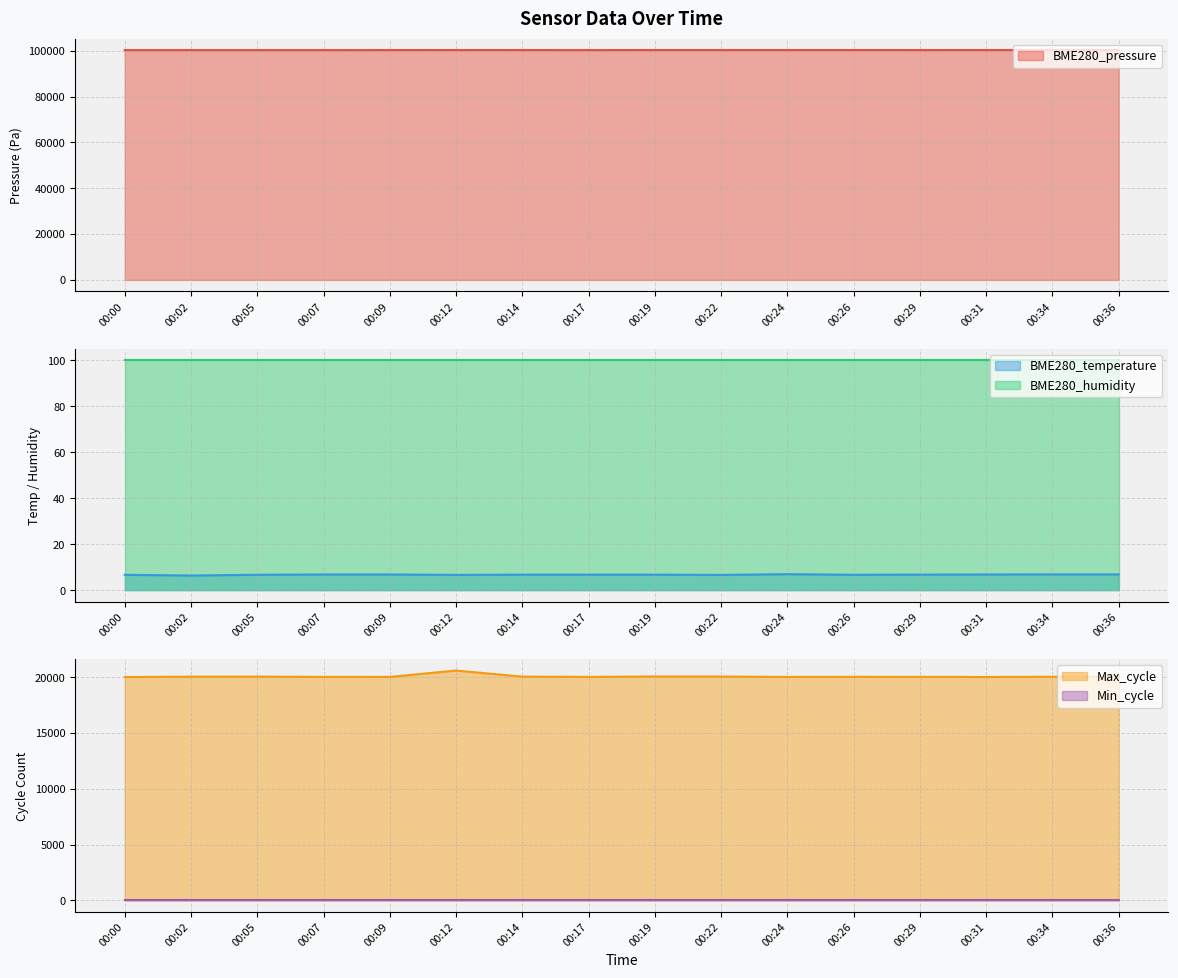

Which label corresponds to the smallest value in the chart?

00:02